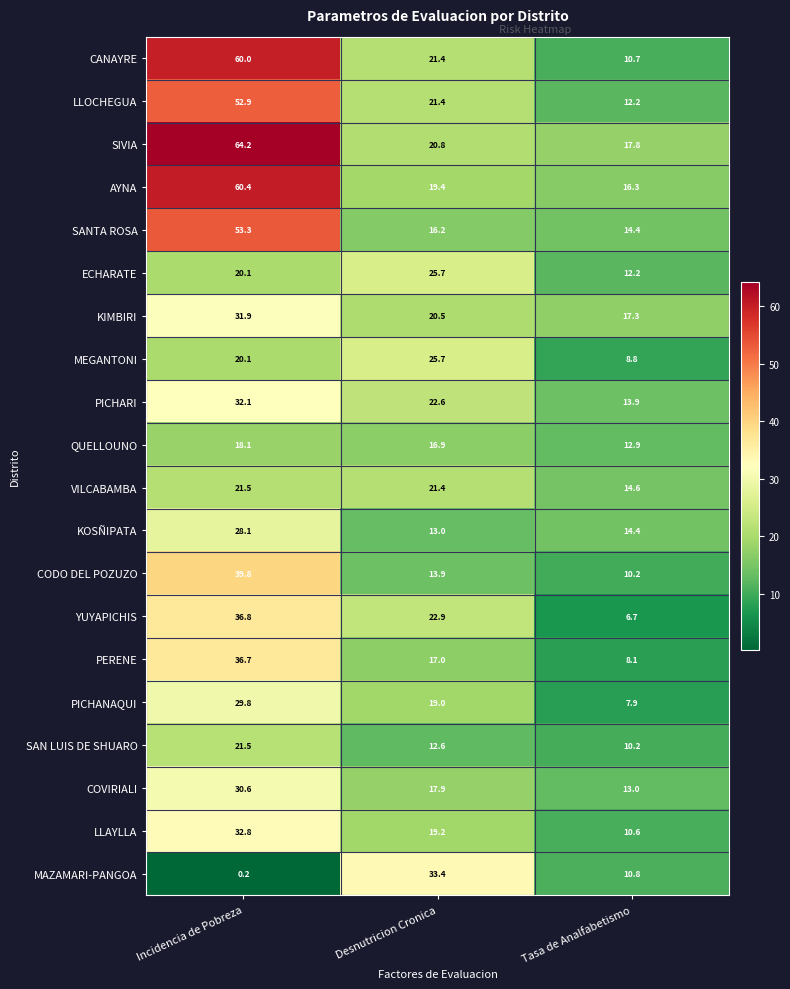

What is the total value across all series at Incidencia de Pobreza?

690.9